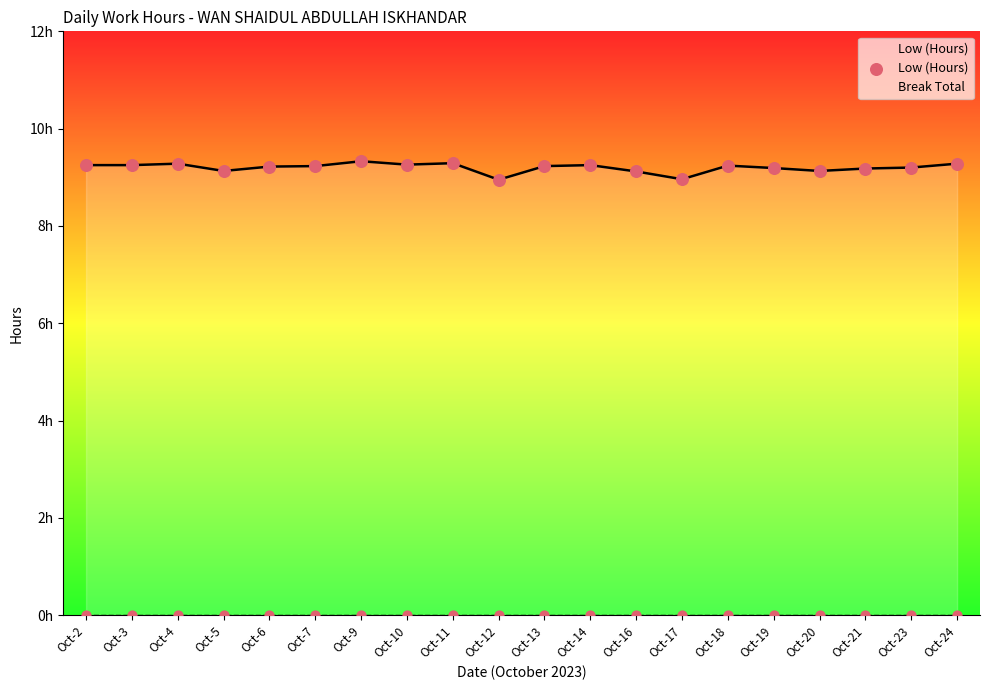

Which has a higher value, Oct-14 or Oct-2?

Oct-14